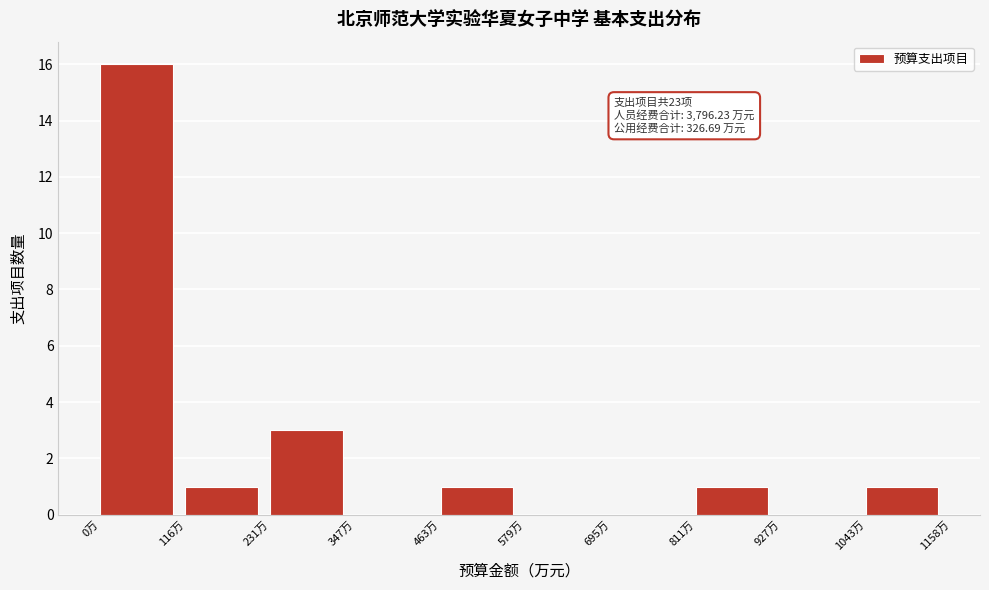

Over which range of the x-axis is the bar tallest?

0 to 120